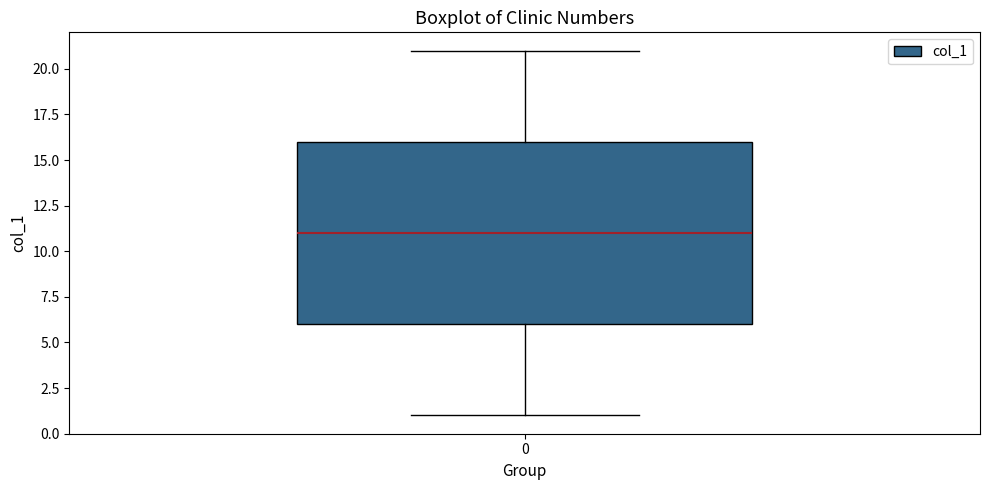

Where does the lower whisker of the box at x = 0 end on the y-axis? The values are not printed on the chart, so give them approximately, as read against the axis.

1